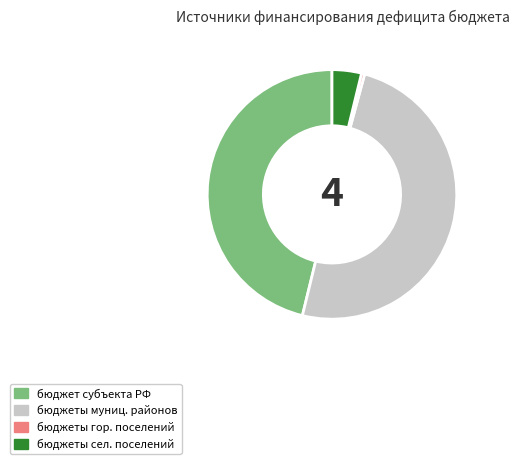

Approximately how many times larger is the value at бюджет субъекта РФ compared to бюджеты сел. поселений?

12.1